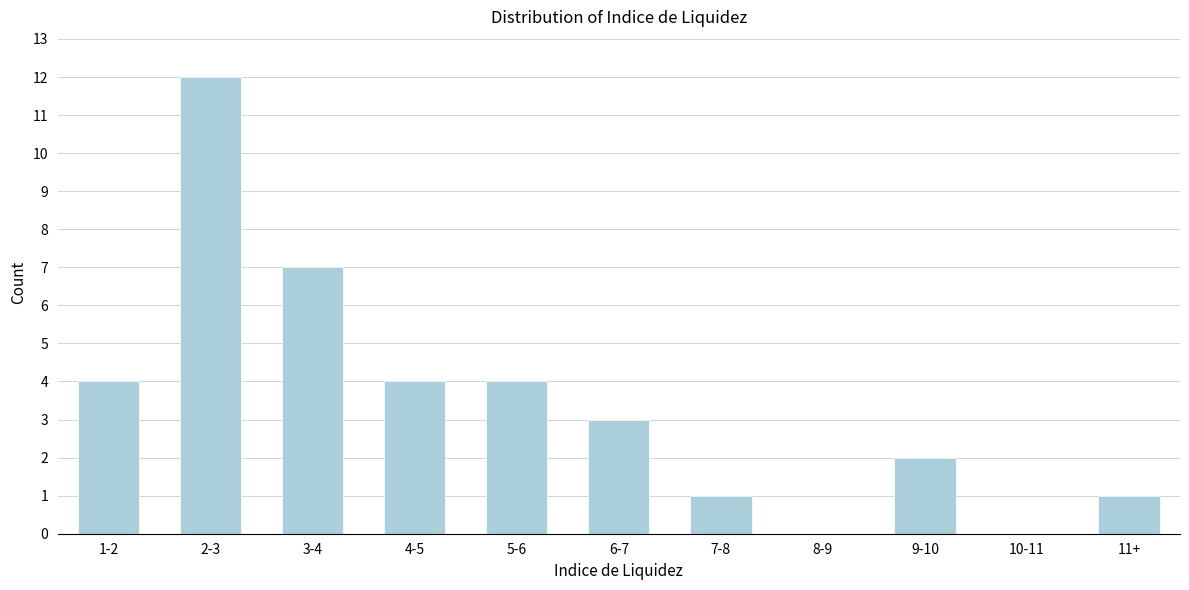

Reading right to left, list all the values displayed in this chart.

11+=1	10-11=0	9-10=2	8-9=0	7-8=1	6-7=3	5-6=4	4-5=4	3-4=7	2-3=12	1-2=4